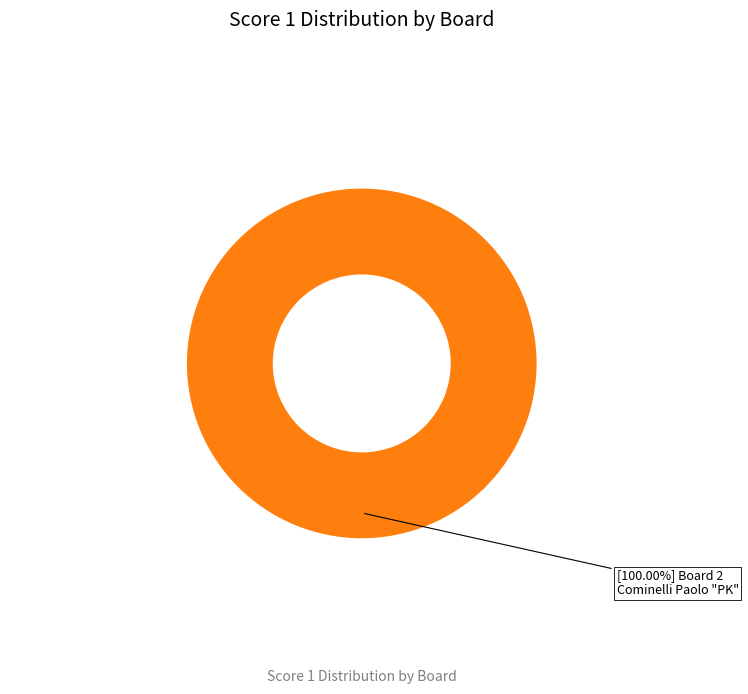

Does any single category account for the majority?

Yes